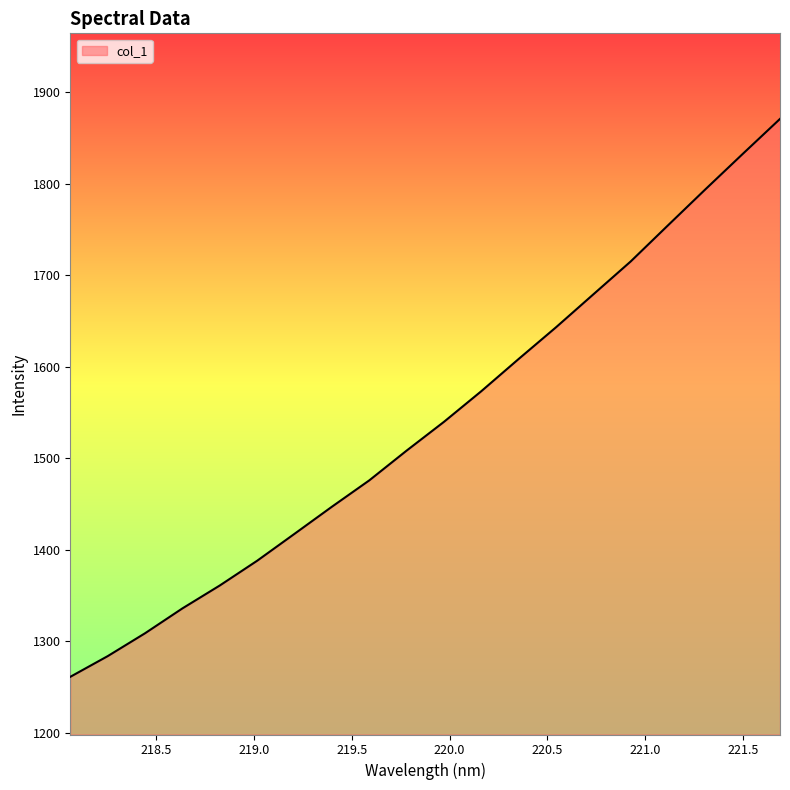

What is the maximum value shown in the chart?

1871.0